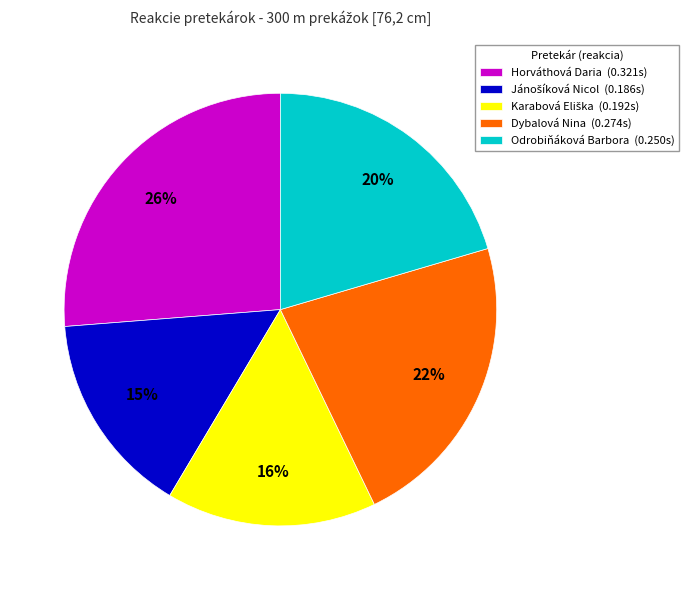

What is the largest slice in the pie chart?

Horváthová Daria